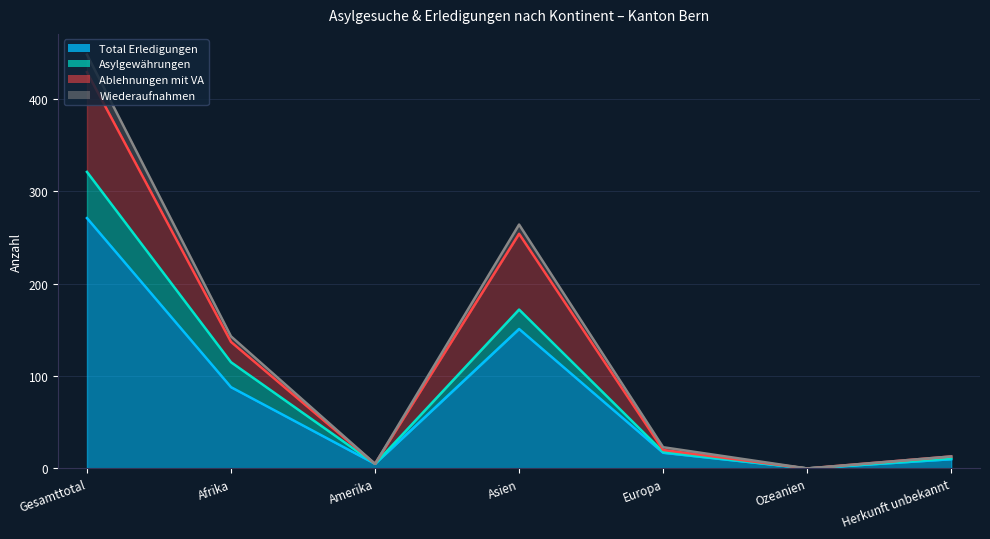

True or false: Wiederaufnahmen and Total Erledigungen cross at least once.

False